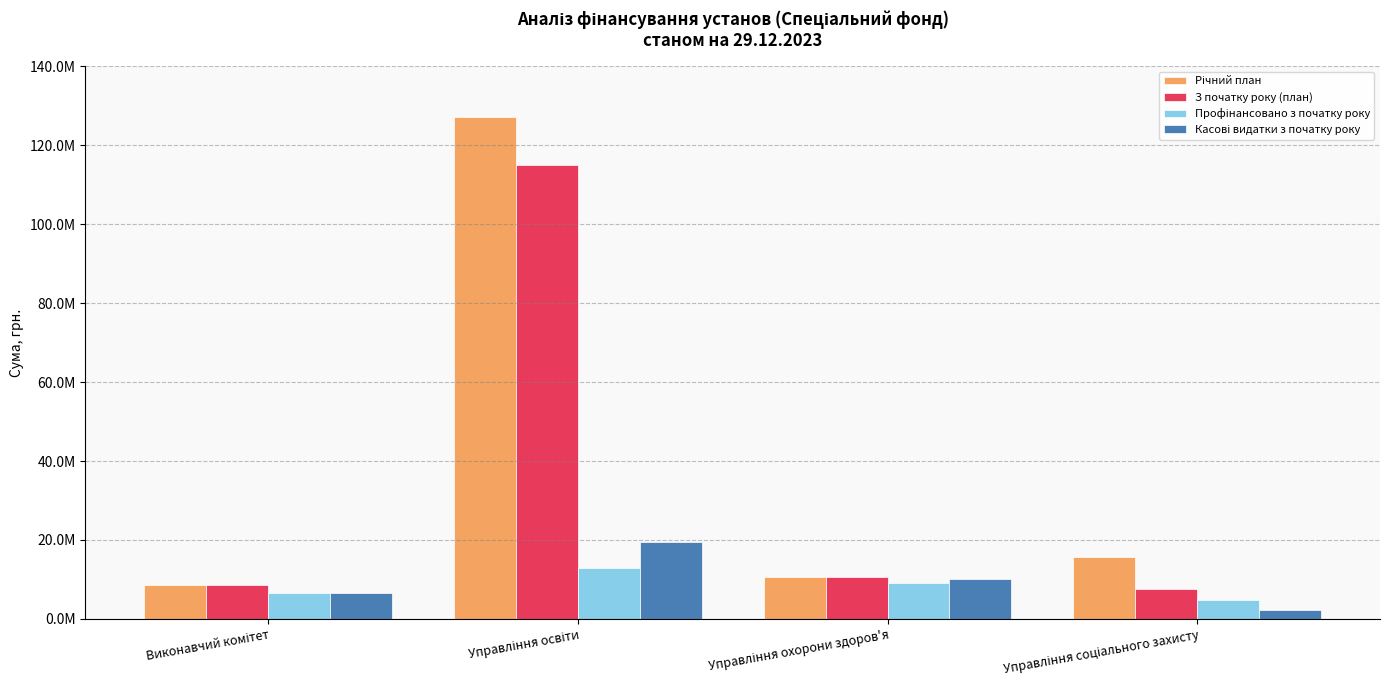

Does the chart contain any negative values?

No